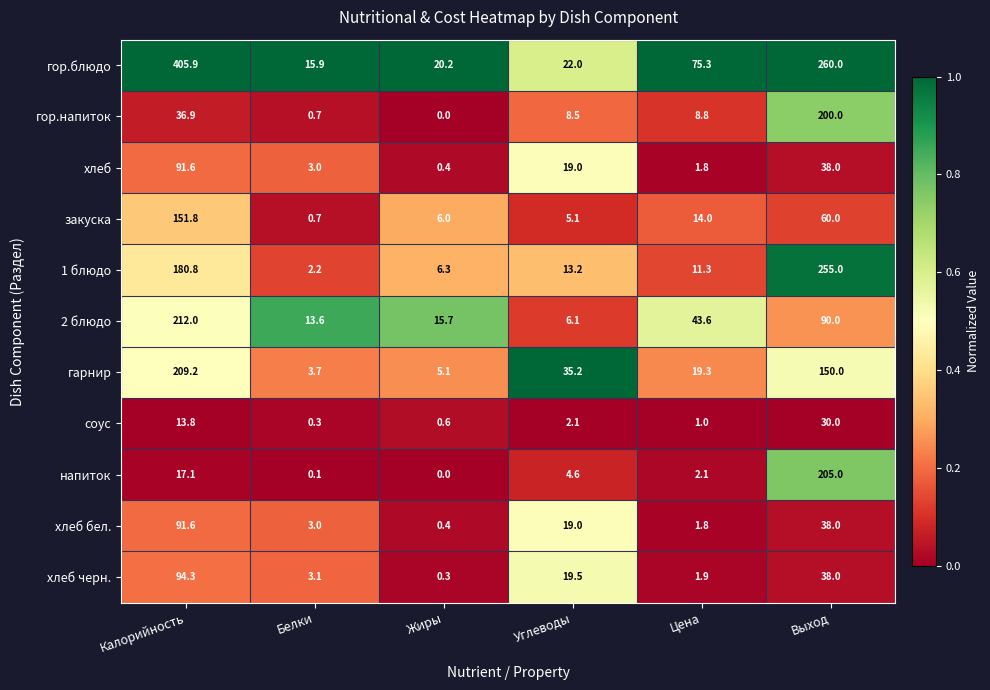

At which category is the sum across all series the highest?

Калорийность